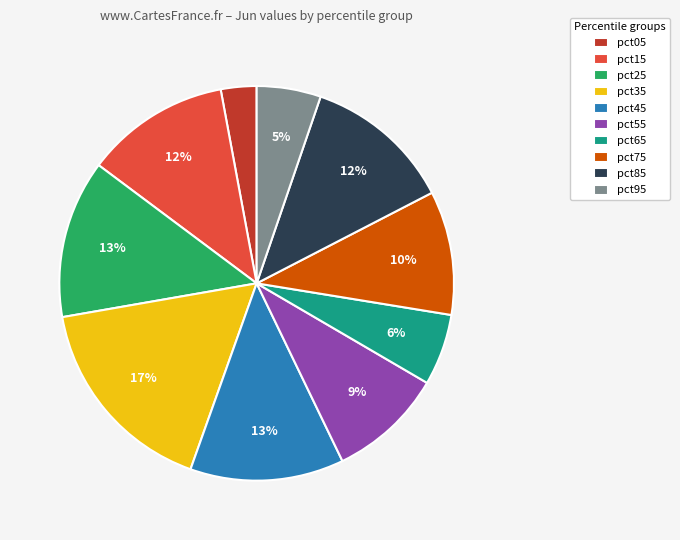

To the nearest percent, what is the difference between the pct35 and pct25 slice percentages?

4%